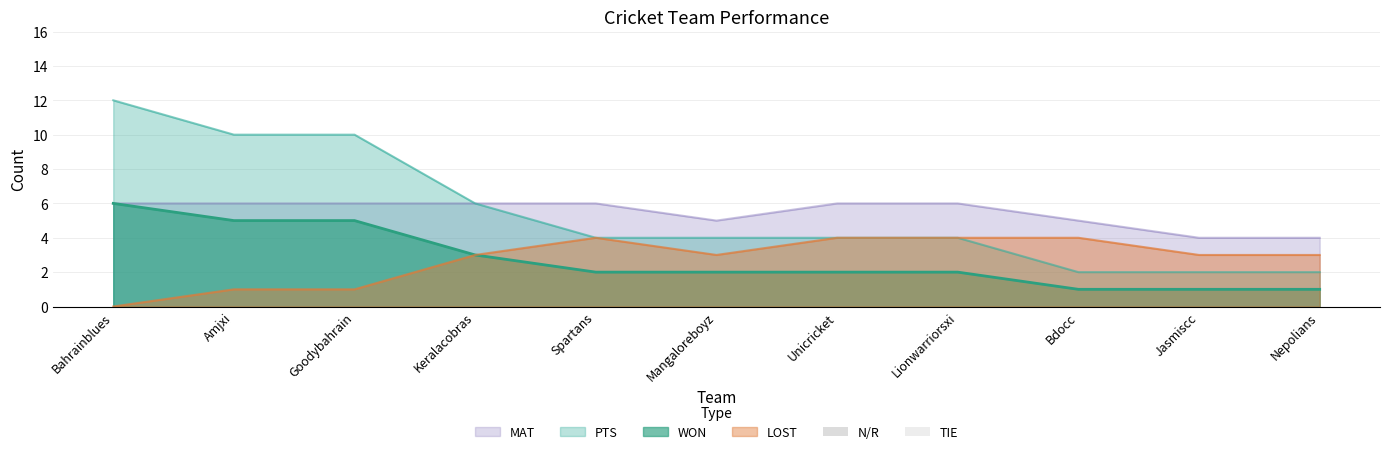

Which label corresponds to the largest value in the chart?

Bahrainblues